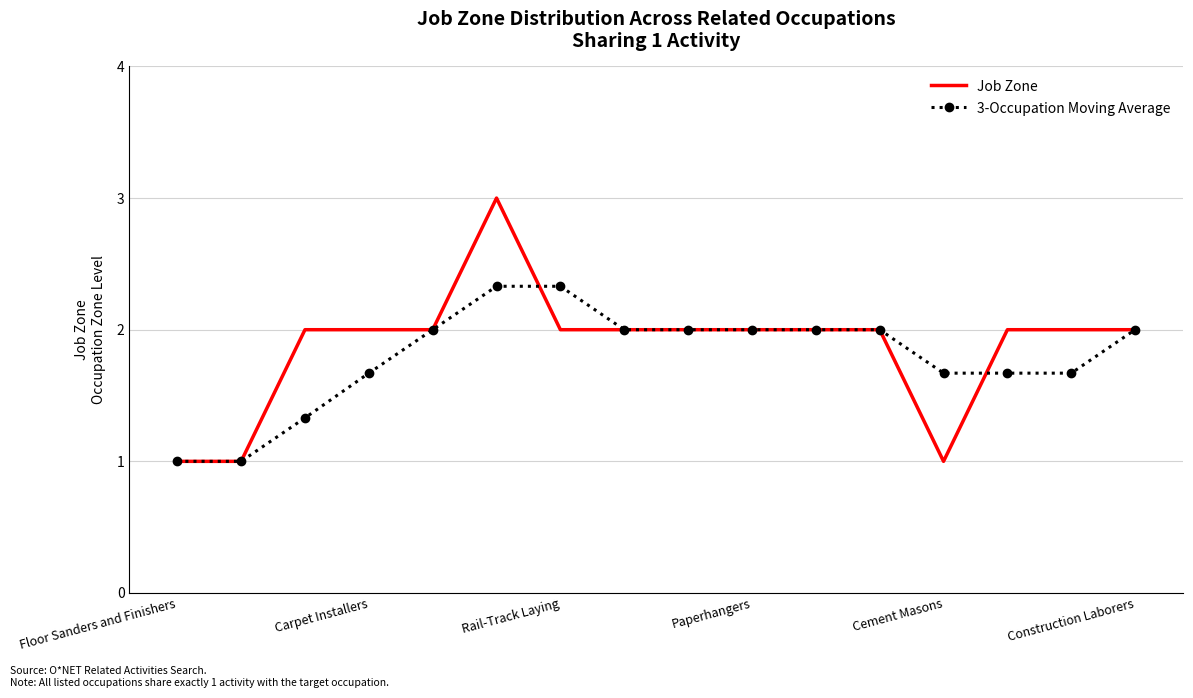

What is the highest value of the 3-Occupation Moving Average series?

2.3